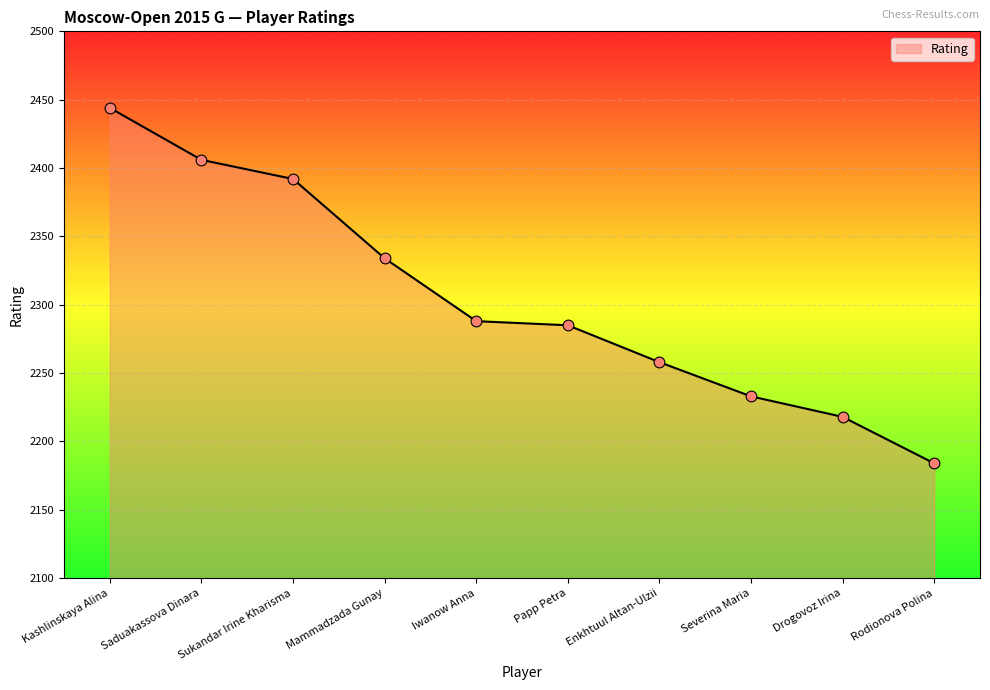

Approximately how many times larger is the value at Papp Petra compared to Saduakassova Dinara?

0.9